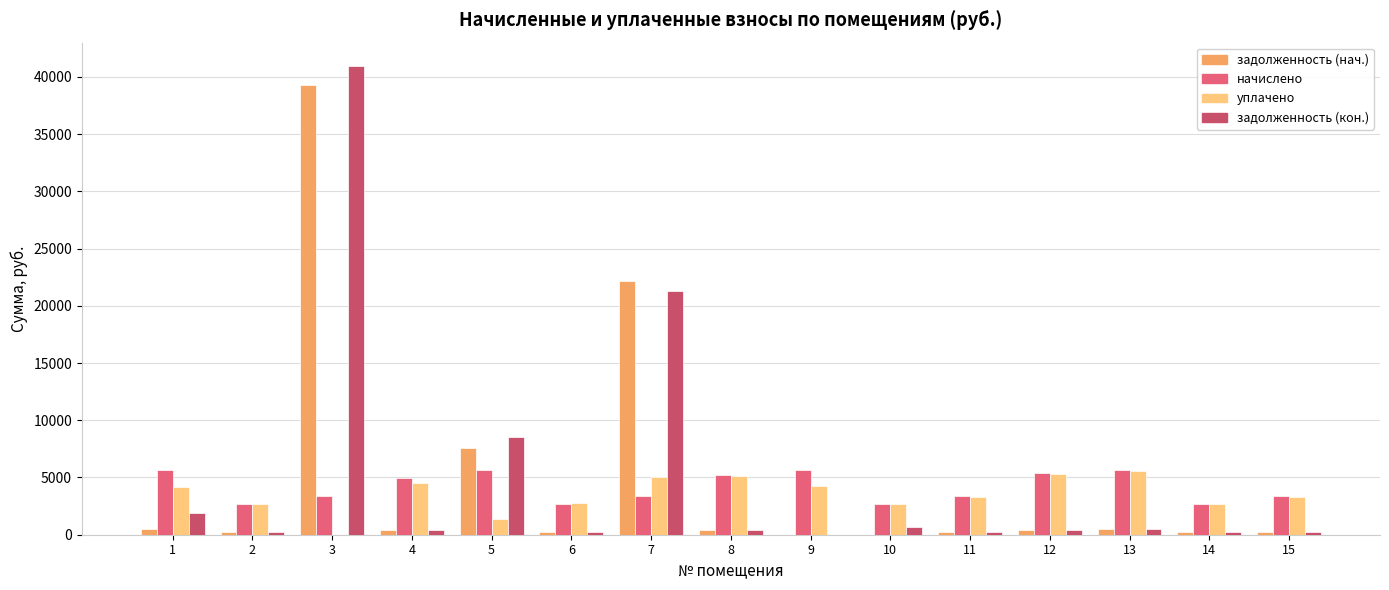

Where is задолженность (нач.) nearest to the value 19653?

7